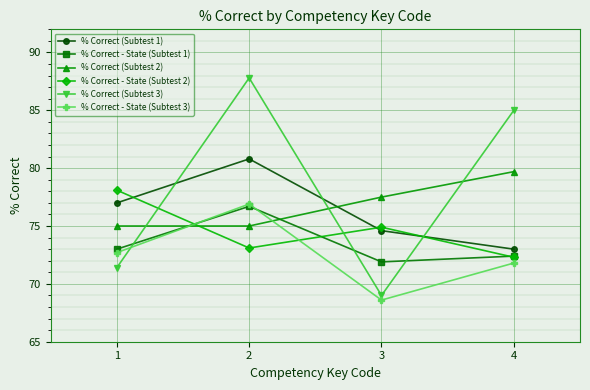

How many lines are shown in the chart?

6